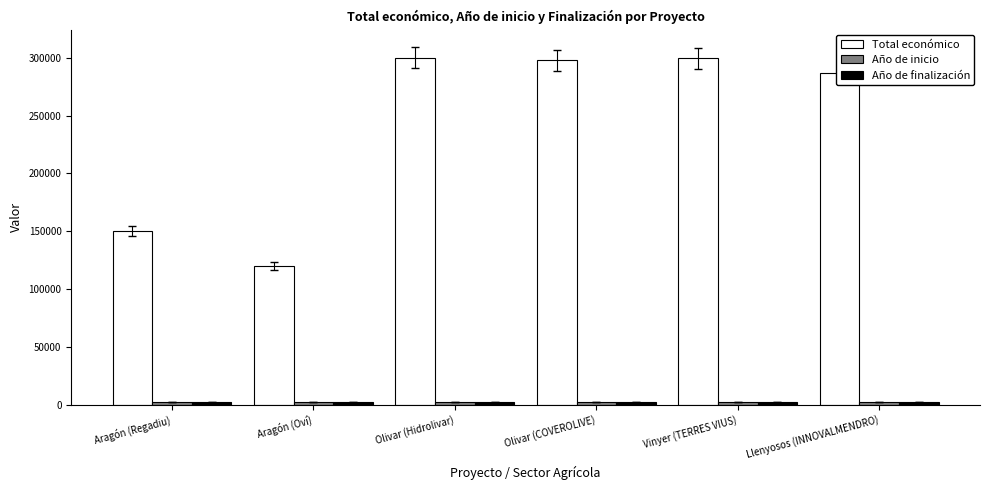

At how many categories does at least one series exceed 117100?

6